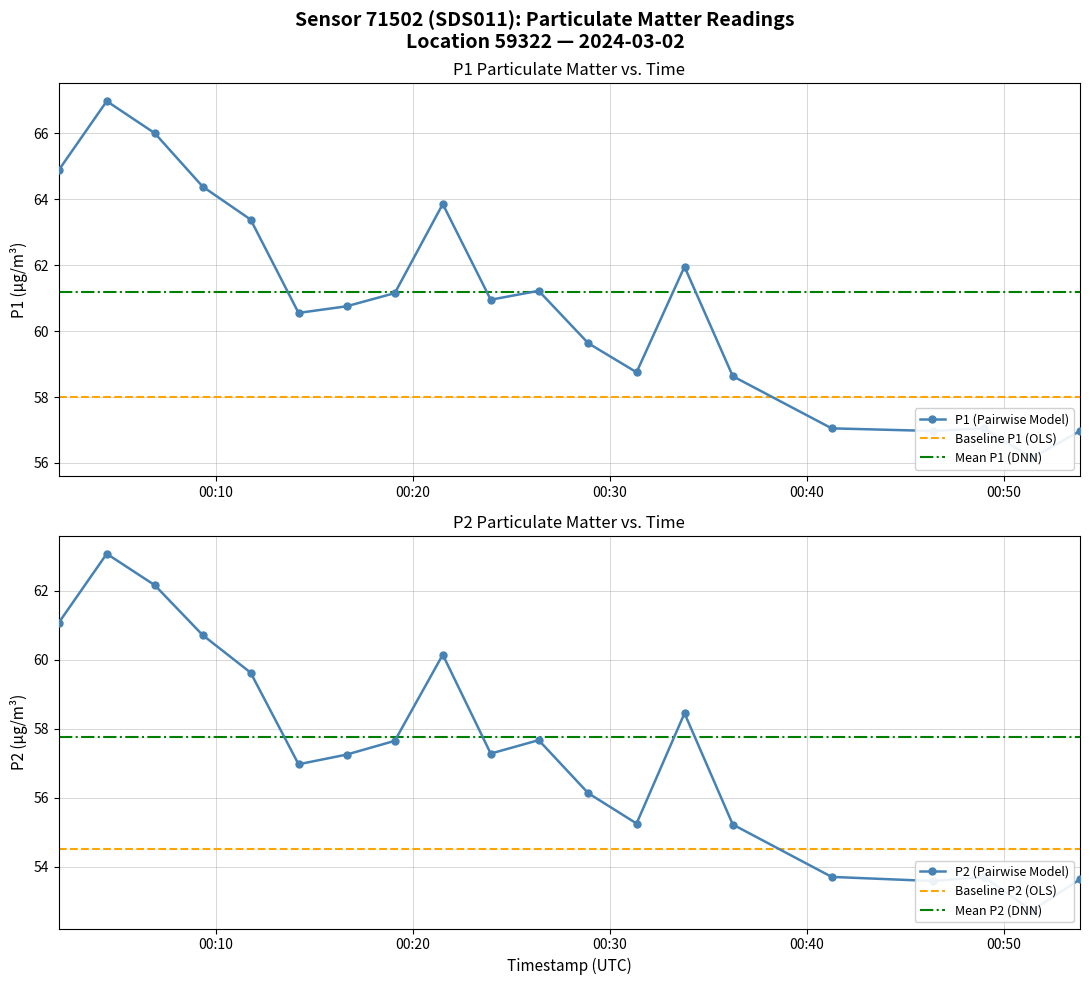

Rank the series by their average value, from lowest to highest.

P2, P1